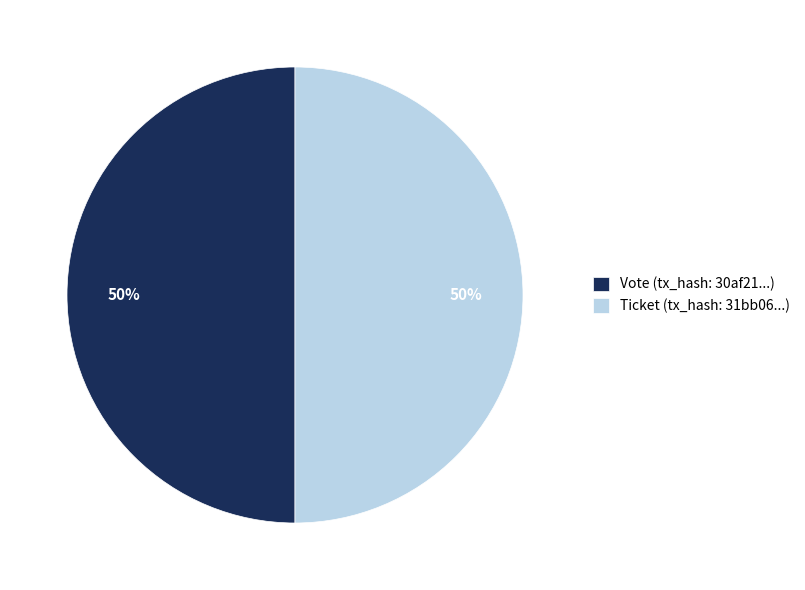

True or false: Vote (tx_hash: 30af21...) accounts for 36% of the total.

False